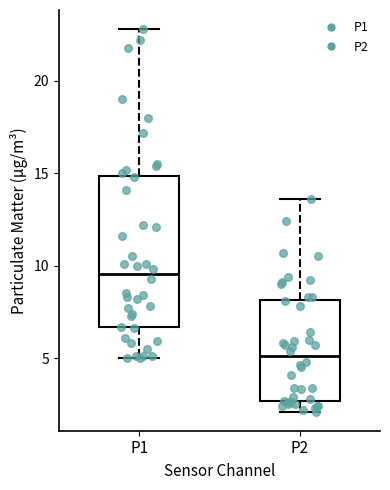

Where does the lower whisker of the box for P2 end on the y-axis? The values are not printed on the chart, so give them approximately, as read against the axis.

2.0